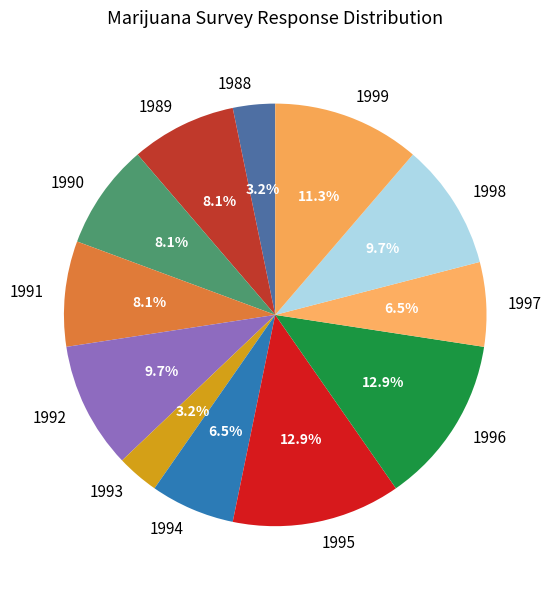

Approximately how many times larger is the value at 1999 compared to 1991?

1.4